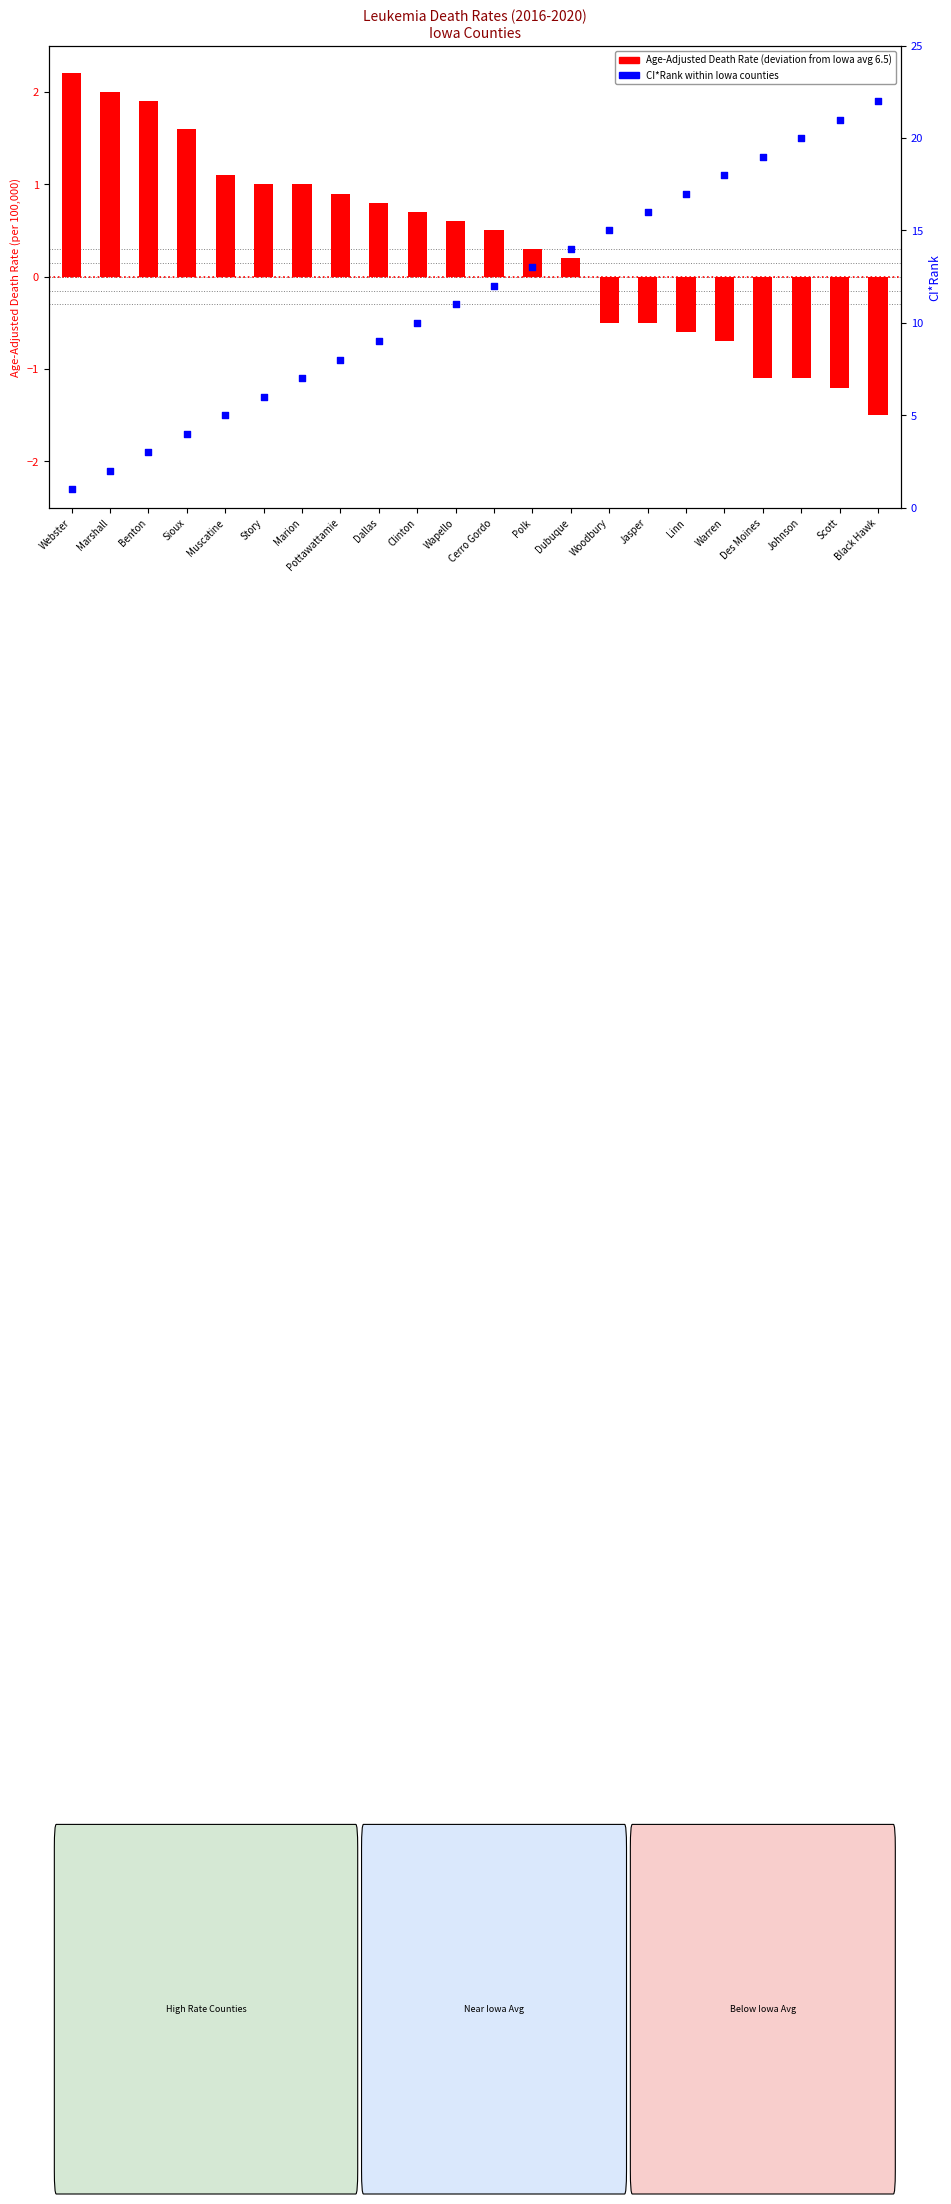

At how many categories does at least one series exceed 19?

3